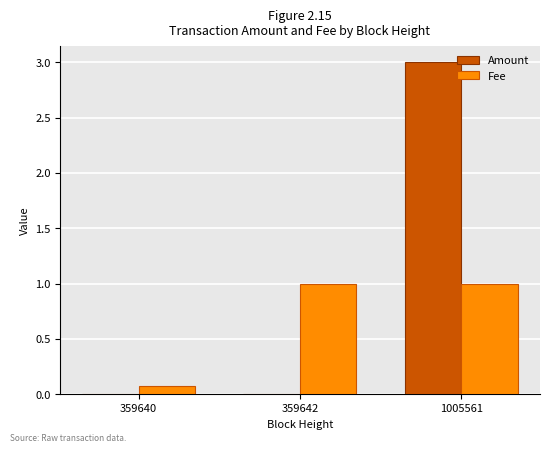

Which series changed the most between 359642 and 1005561?

Amount